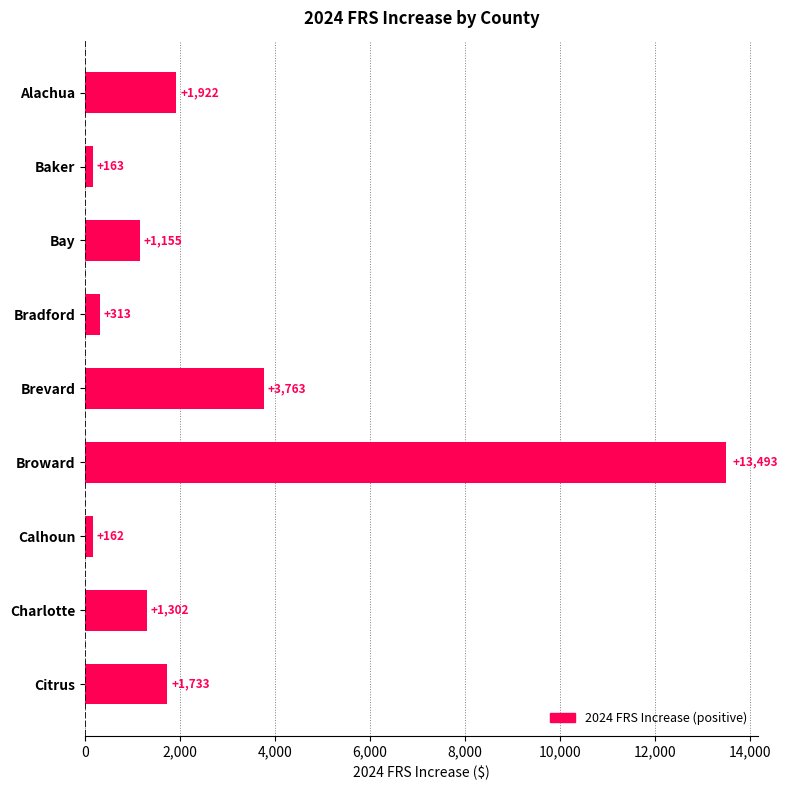

The chart shows a value of 5647.3 at Broward. True or false?

False